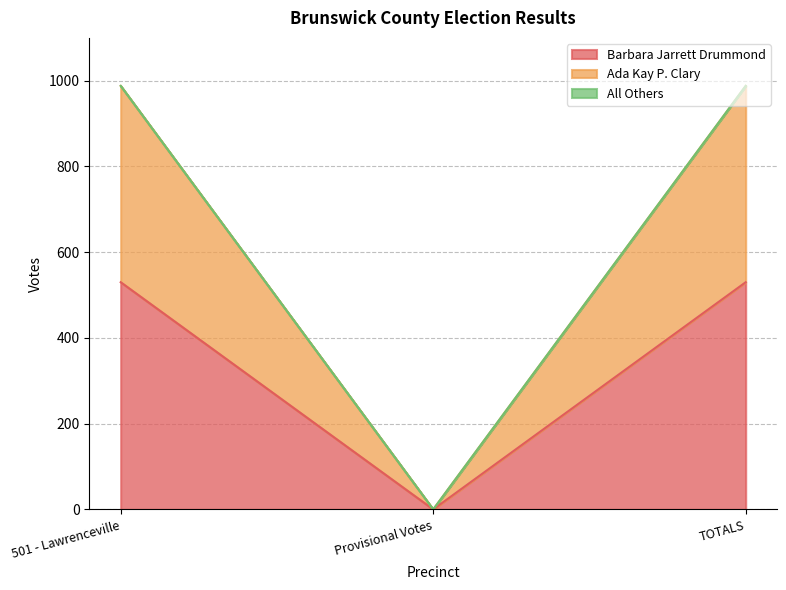

Count the Ada Kay P. Clary values in the range 0 to 988.

3